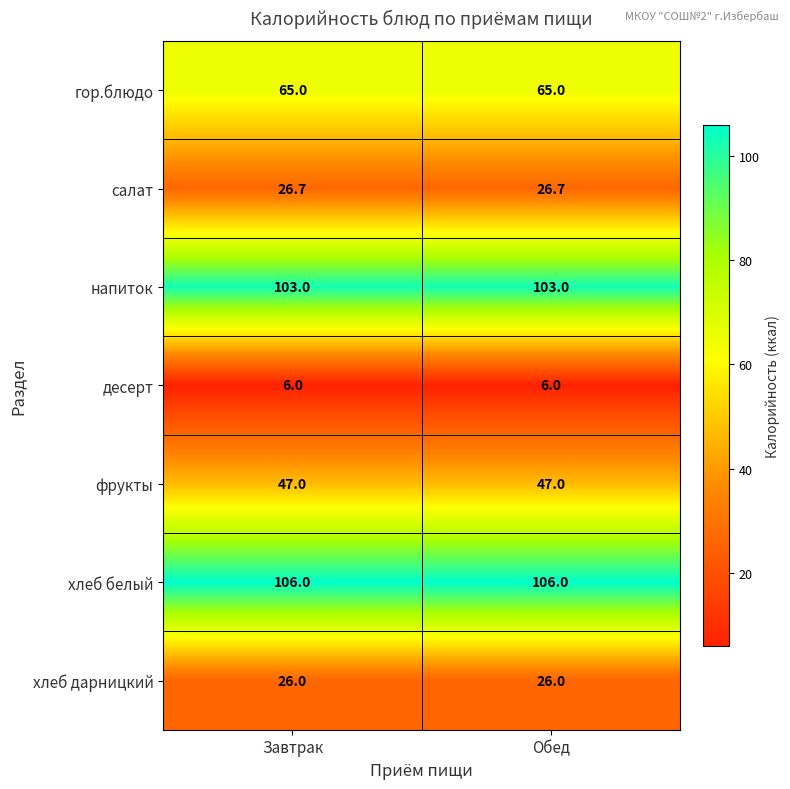

What value does the десерт series have at Завтрак?

6.0